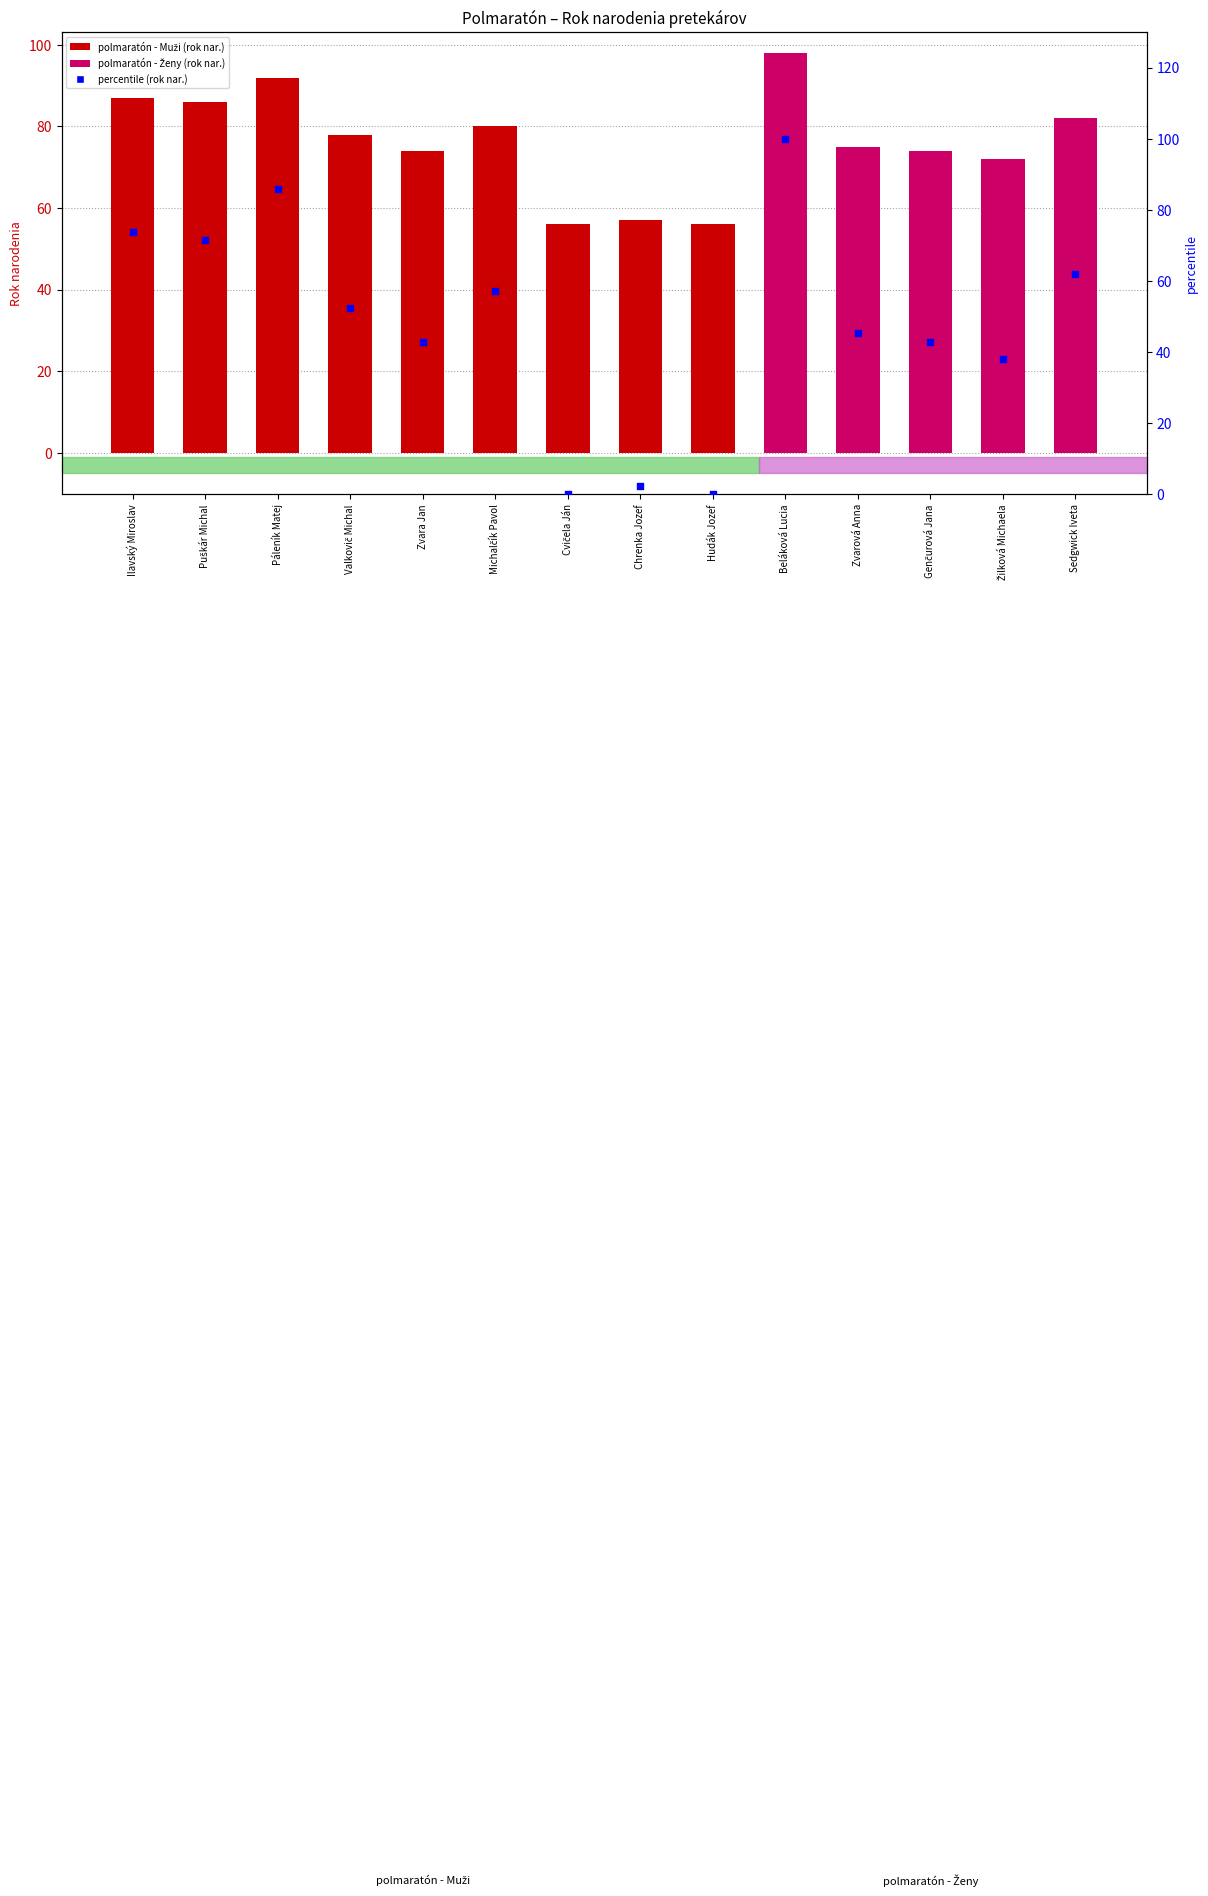

Which has a higher value, Hudák Jozef or Žilková Michaela?

Žilková Michaela